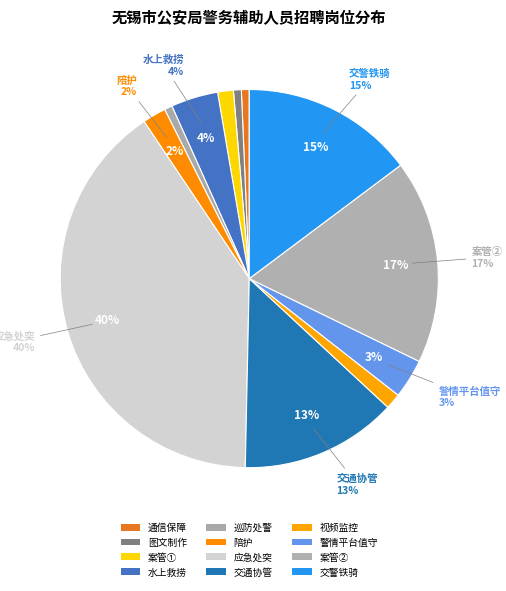

What is the ratio of the value at 巡防处警 to the value at 通信保障?

1.0